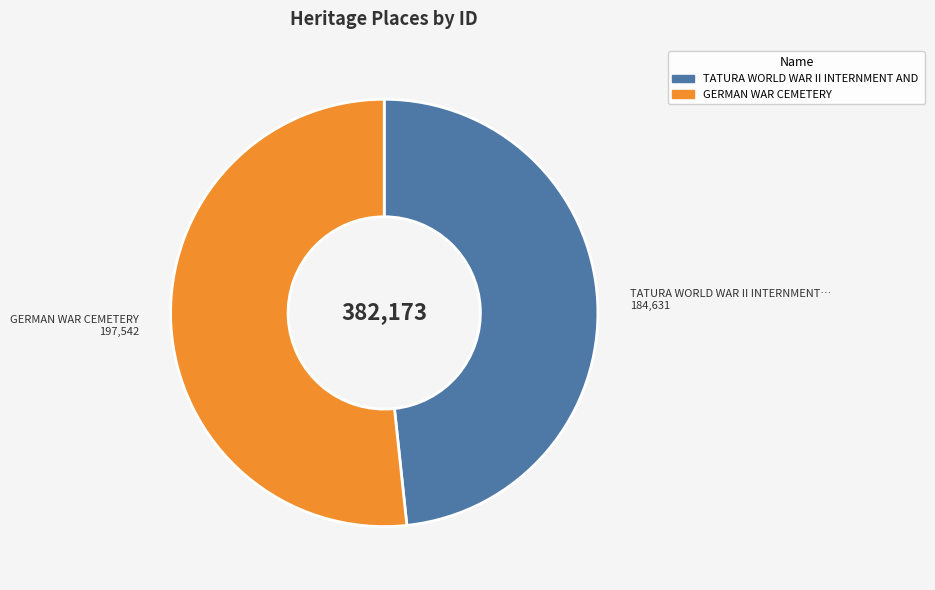

Is there any slice that represents more than half of the pie?

Yes